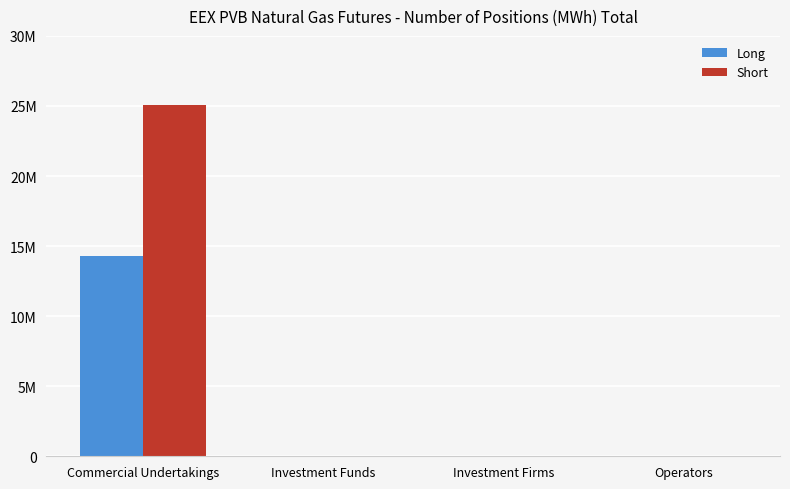

What position from the right is Investment Funds?

3